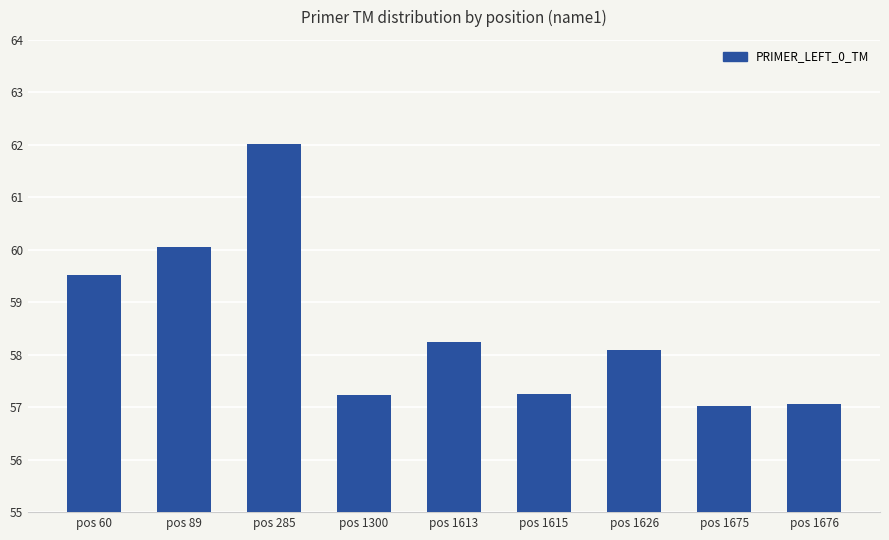

Where is the data nearest to the value 59?

pos 60